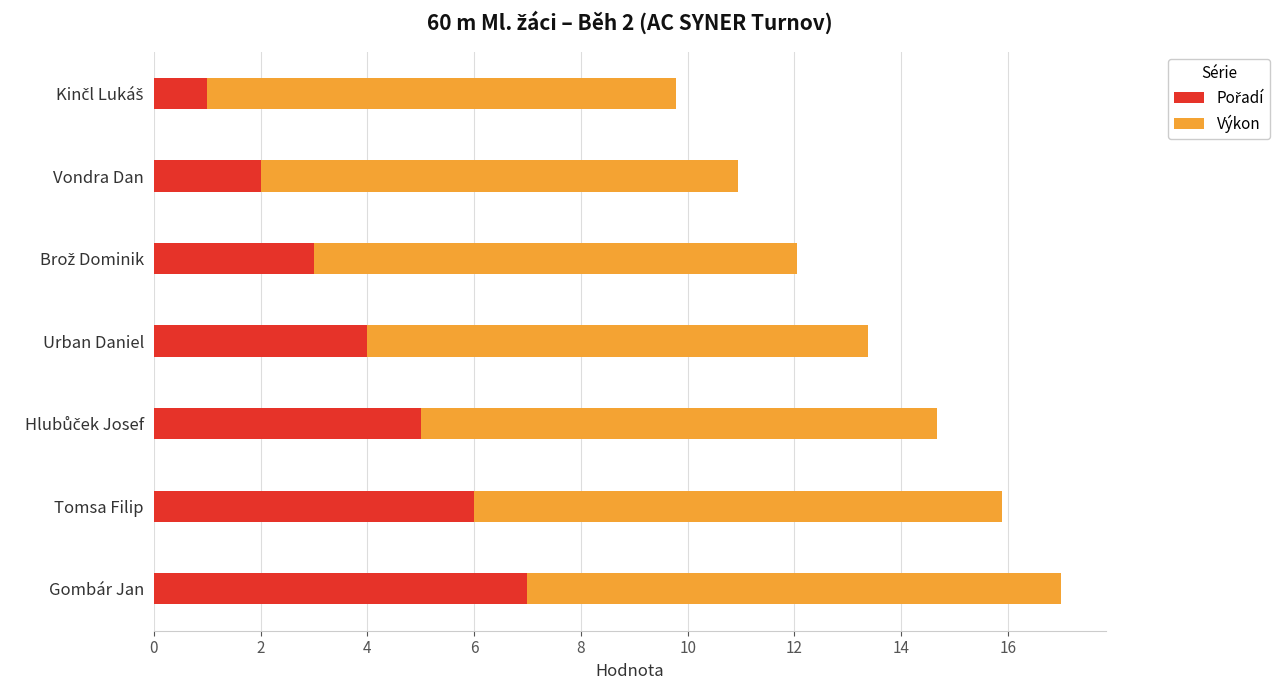

At which category is the sum across all series the highest?

Gombár Jan